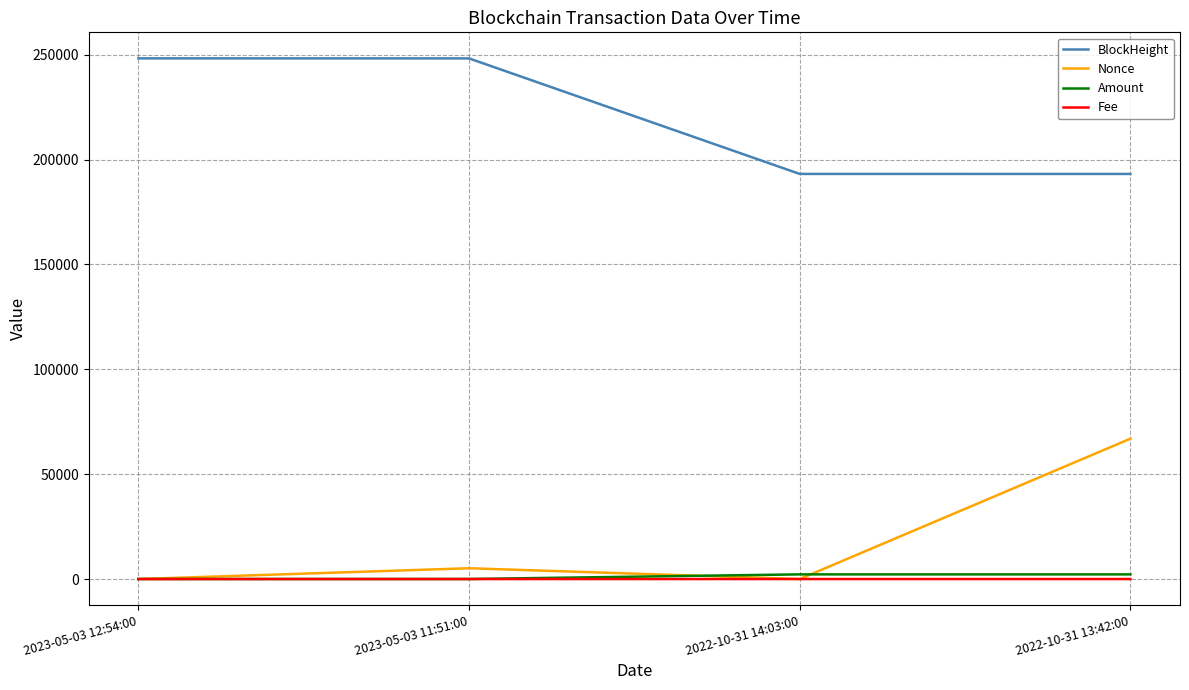

What is the sum of all Nonce values?

72075.0